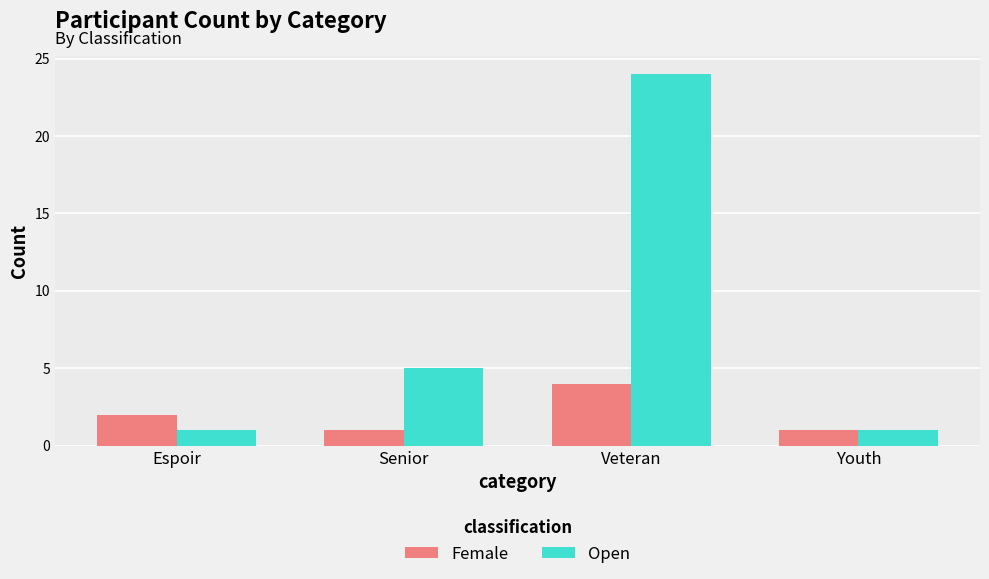

Which category has the highest value in the Female series?

Veteran